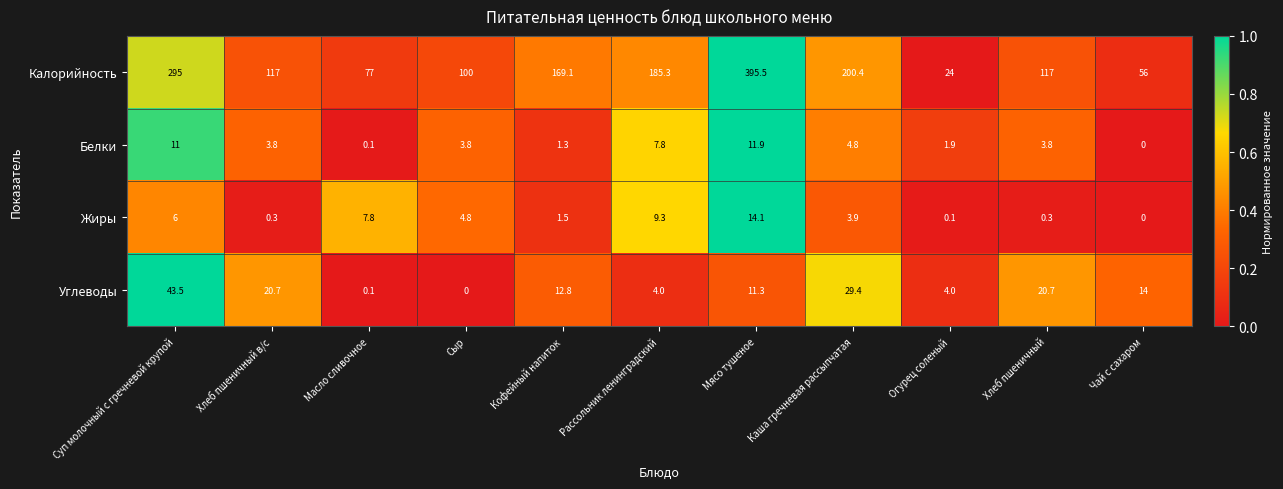

Read the Калорийность value at Хлеб пшеничный в/с.

117.0